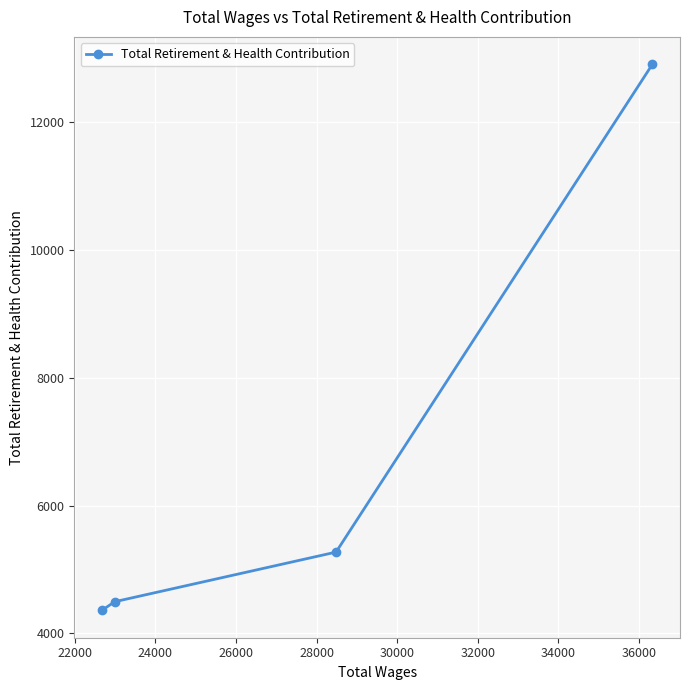

What is the difference between the maximum and minimum values?

8550